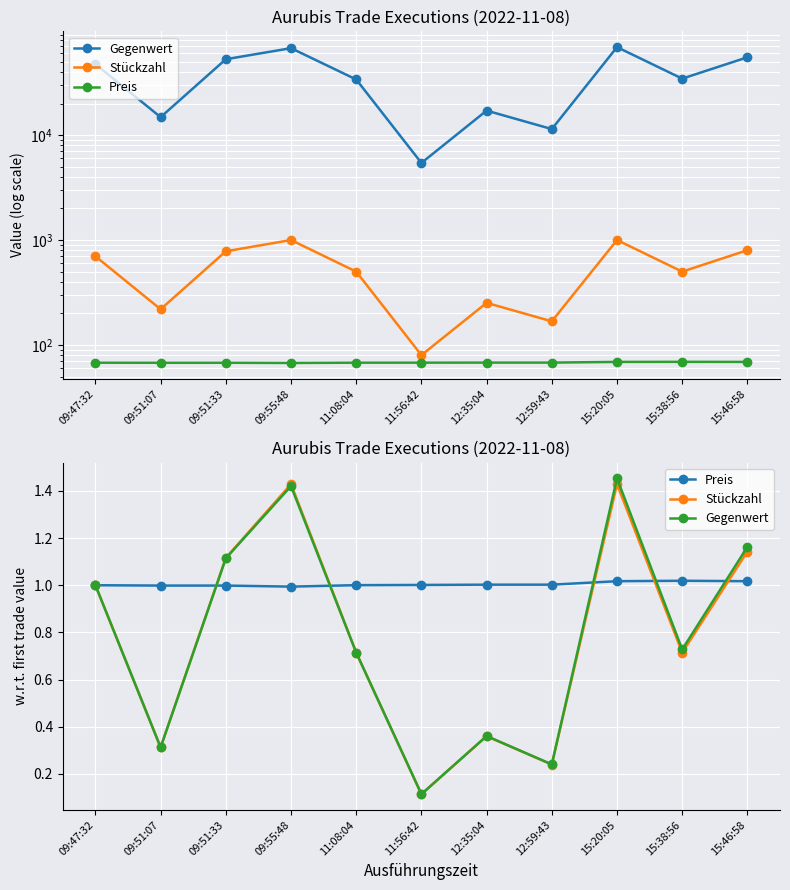

What are all the series names shown in the legend?

Gegenwert, Stückzahl, Preis